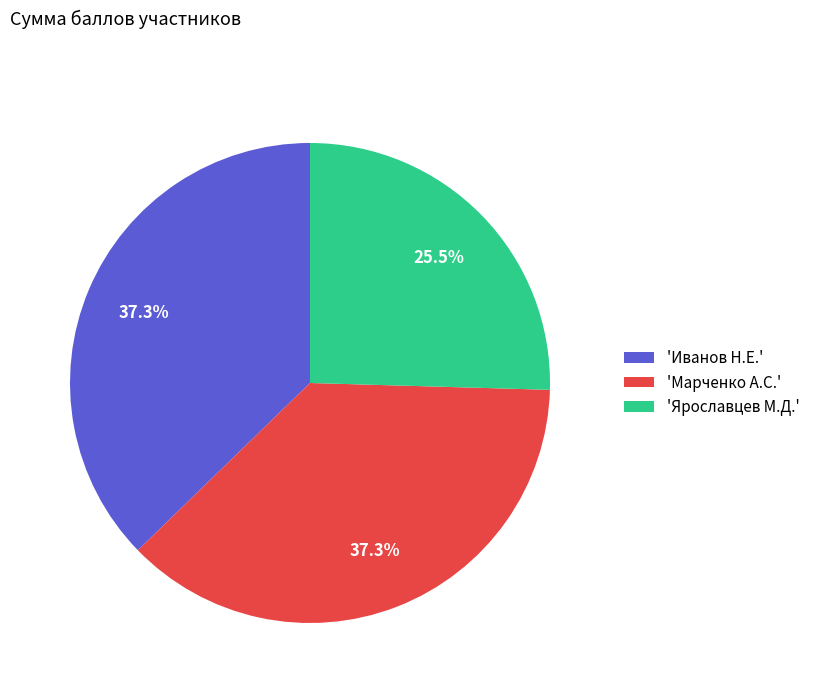

Does 'Иванов Н.Е.' account for over 50% of the chart?

No